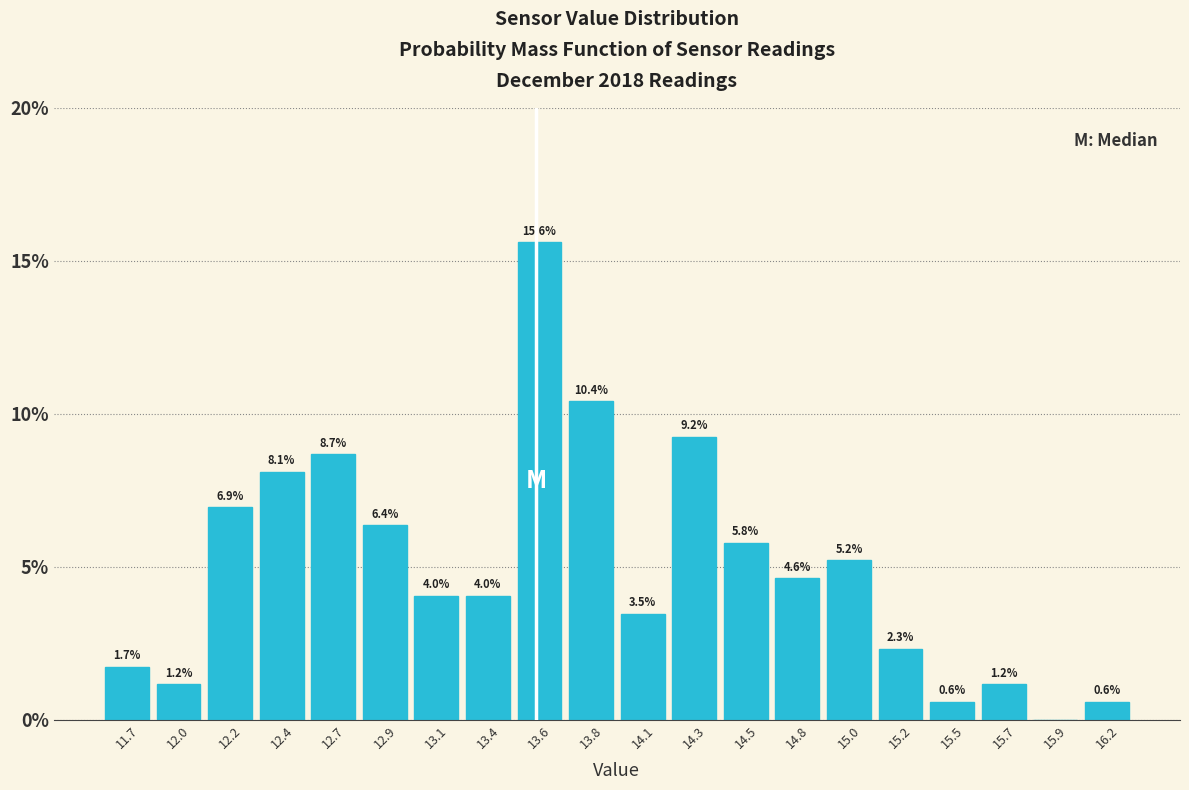

Which range on the x-axis has the tallest bar?

13.50 to 13.75